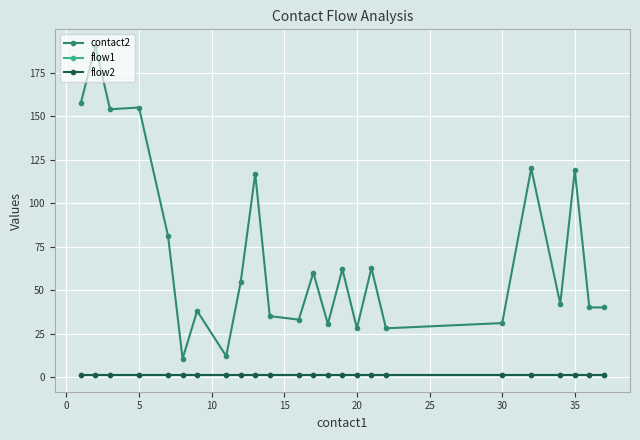

Reading left to right, extract all data points from this chart.

contact2: 157.8	190.5	154.0	155.0	81.0	10.5	38.0	12.0	54.7	117.0	35.0	33.0	60.0	30.5	62.0	28.0	62.7	28.0	31.0	120.0	42.0	119.0	40.0	40.0
flow1: 1.0	1.0	1.0	1.0	1.0	1.0	1.0	1.0	1.0	1.0	1.0	1.0	1.0	1.0	1.0	1.0	1.0	1.0	1.0	1.0	1.0	1.0	1.0	1.0
flow2: 1.0	1.0	1.0	1.0	1.0	1.0	1.0	1.0	1.0	1.0	1.0	1.0	1.0	1.0	1.0	1.0	1.0	1.0	1.0	1.0	1.0	1.0	1.0	1.0